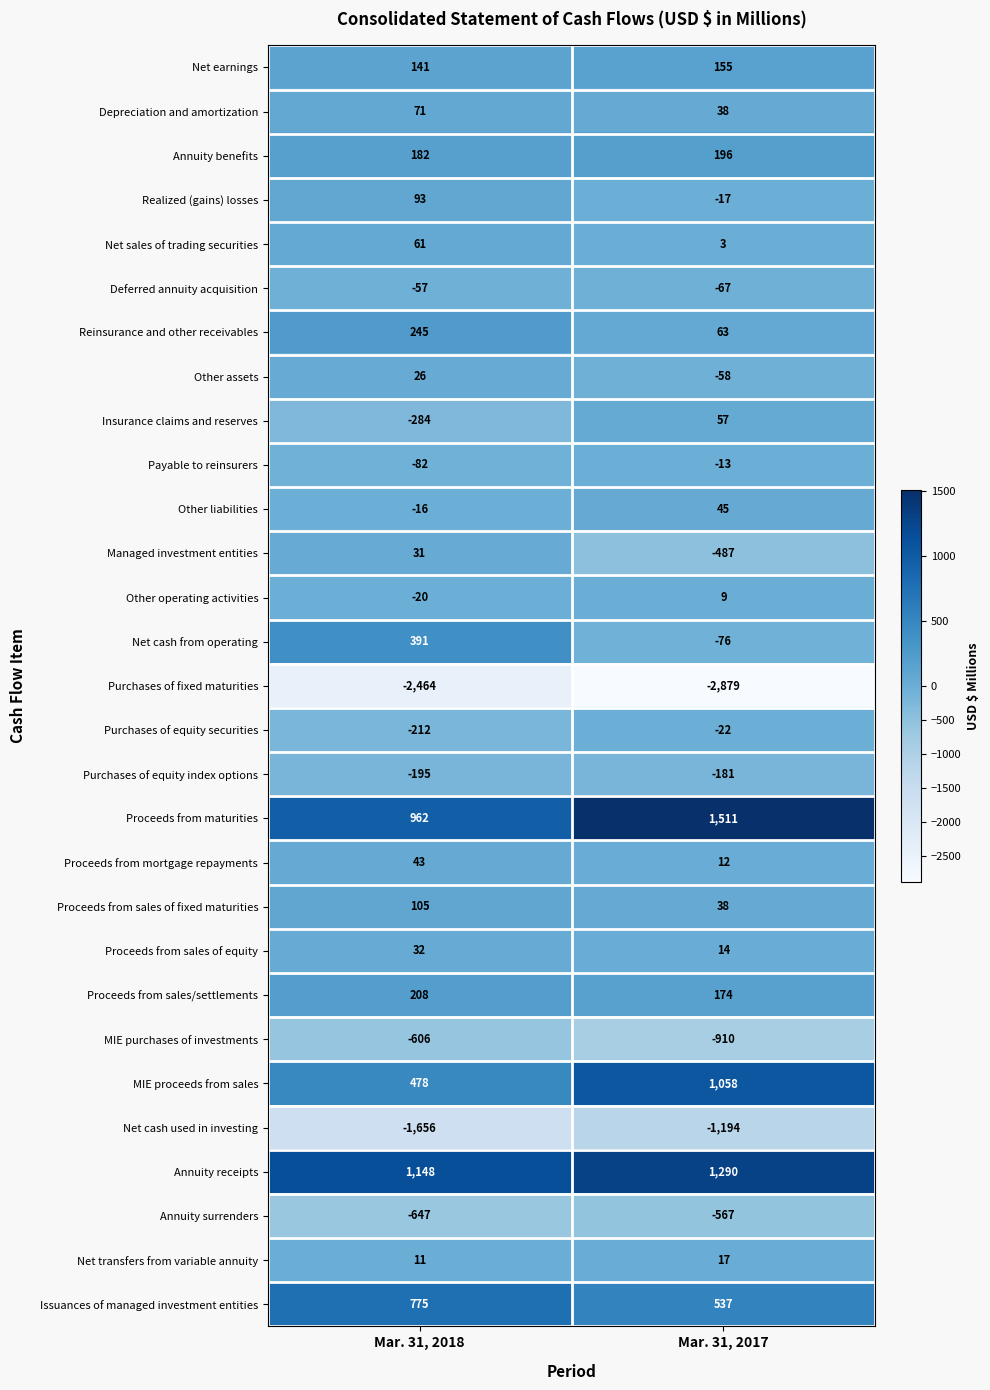

List the series in order of their peak value, highest first.

Proceeds from maturities, Annuity receipts, MIE proceeds from sales, Issuances of managed investment entities, Net cash from operating, Reinsurance and other receivables, Proceeds from sales/settlements, Annuity benefits, Net earnings, Proceeds from sales of fixed maturities, Realized (gains) losses, Depreciation and amortization, Net sales of trading securities, Insurance claims and reserves, Other liabilities, Proceeds from mortgage repayments, Proceeds from sales of equity, Managed investment entities, Other assets, Net transfers from variable annuity, Other operating activities, Payable to reinsurers, Purchases of equity securities, Deferred annuity acquisition, Purchases of equity index options, Annuity surrenders, MIE purchases of investments, Net cash used in investing, Purchases of fixed maturities